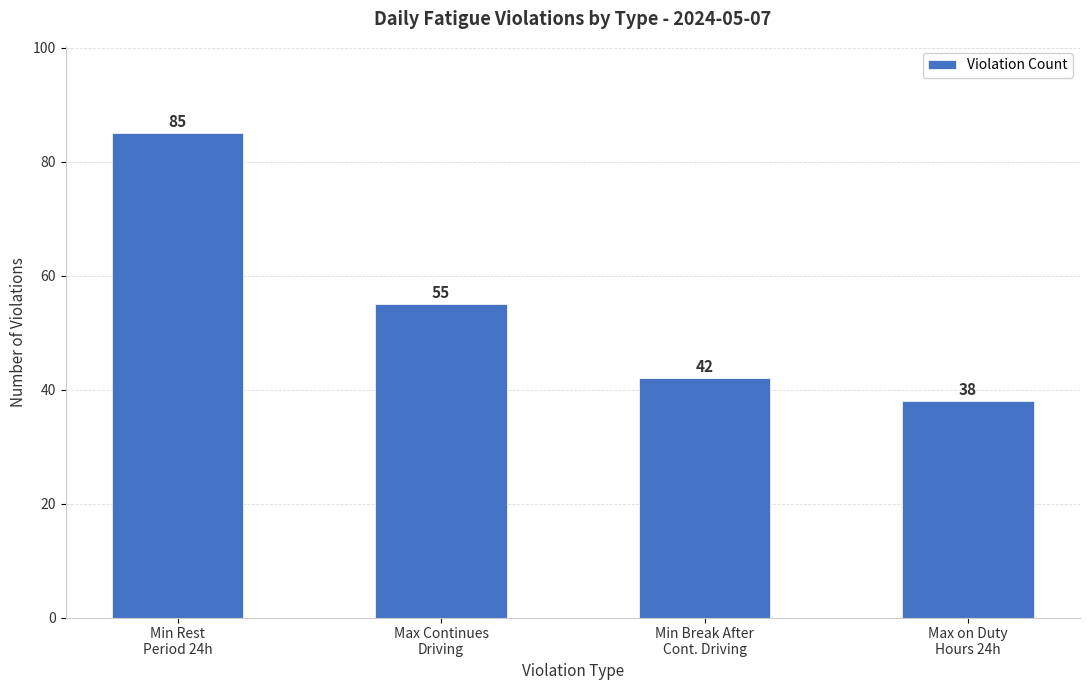

Are the bars grouped side by side (vs. stacked)?

No